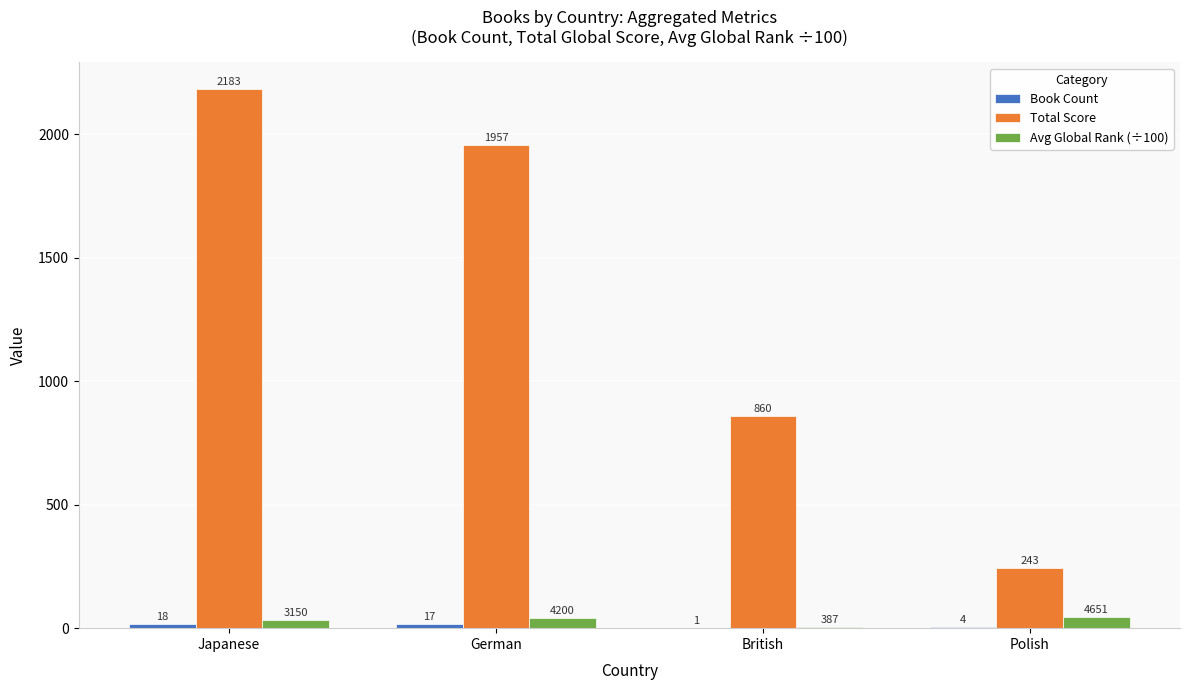

What is the approximate value of Total Score at British?

860.0